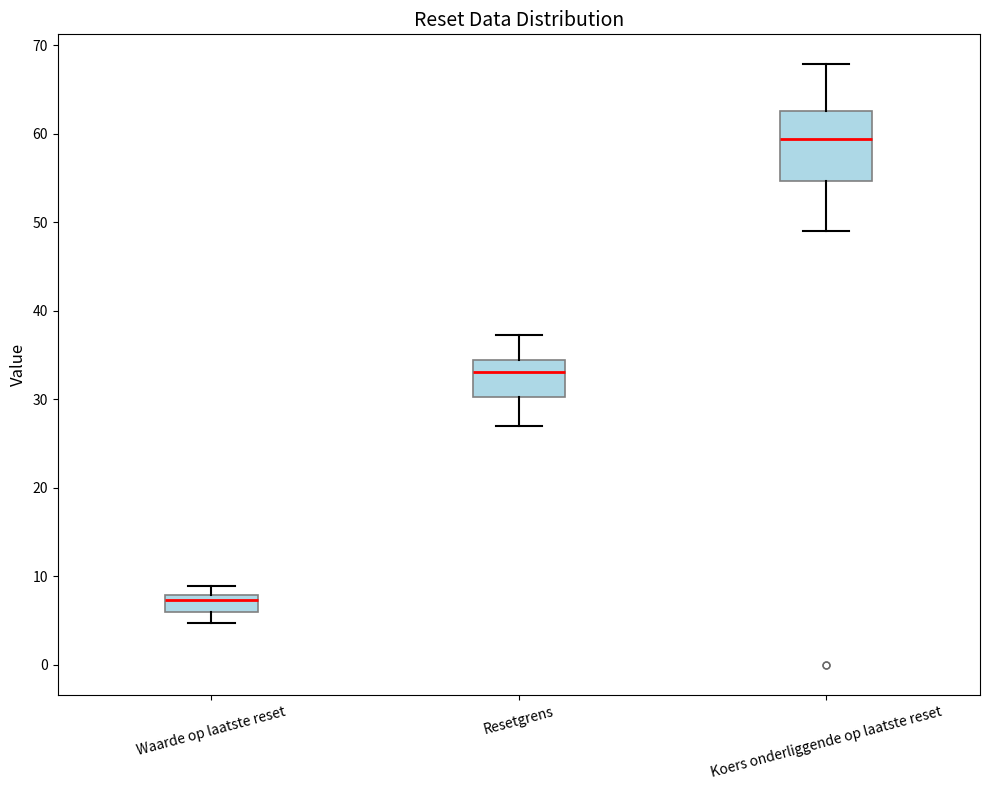

Comparing the boxes themselves (not the whiskers), which one is the tallest?

Koers onderliggende op laatste reset